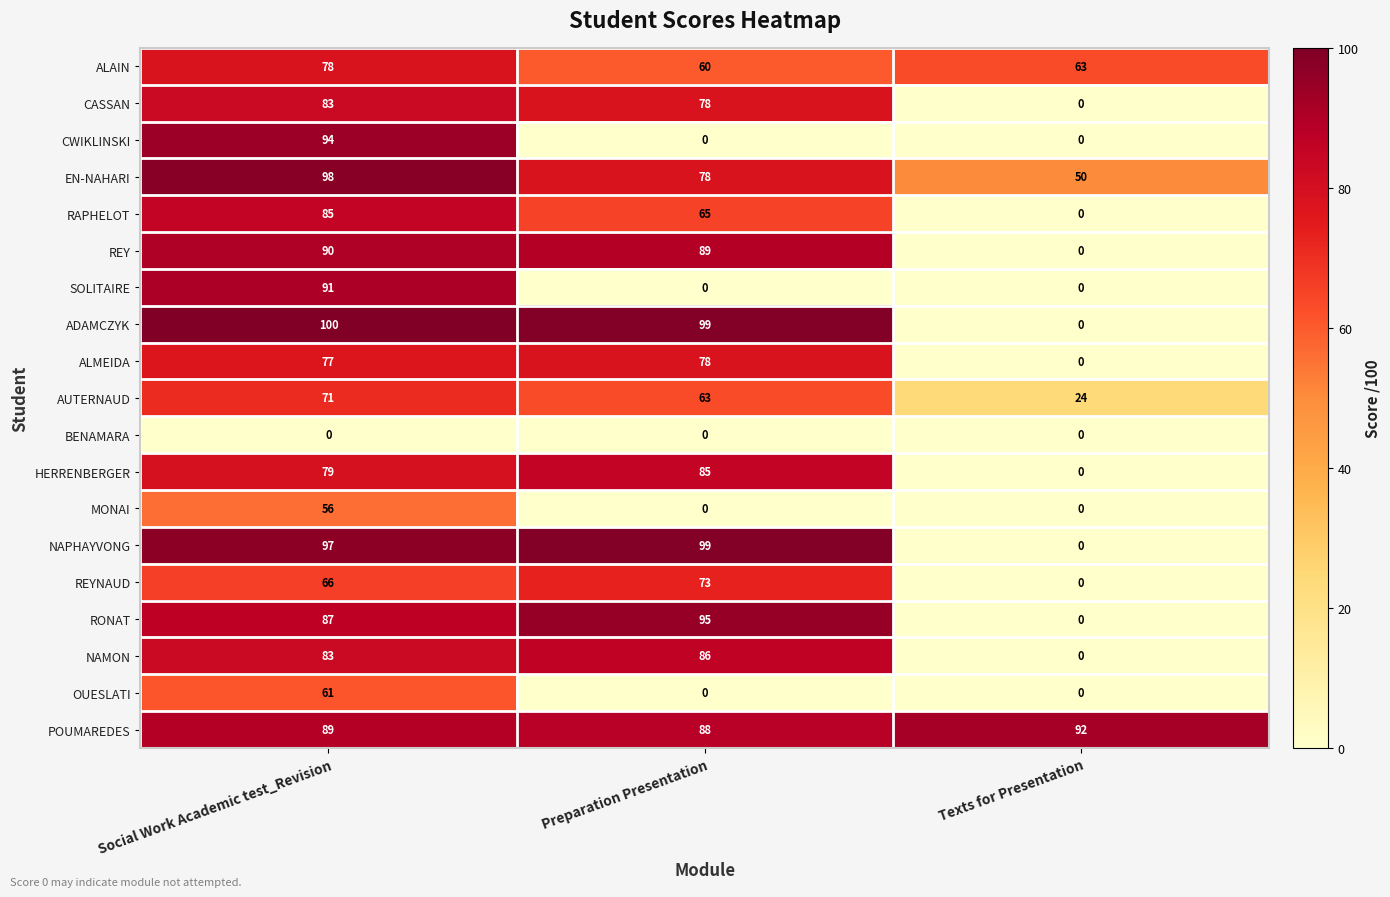

How many series are shown in this chart?

19